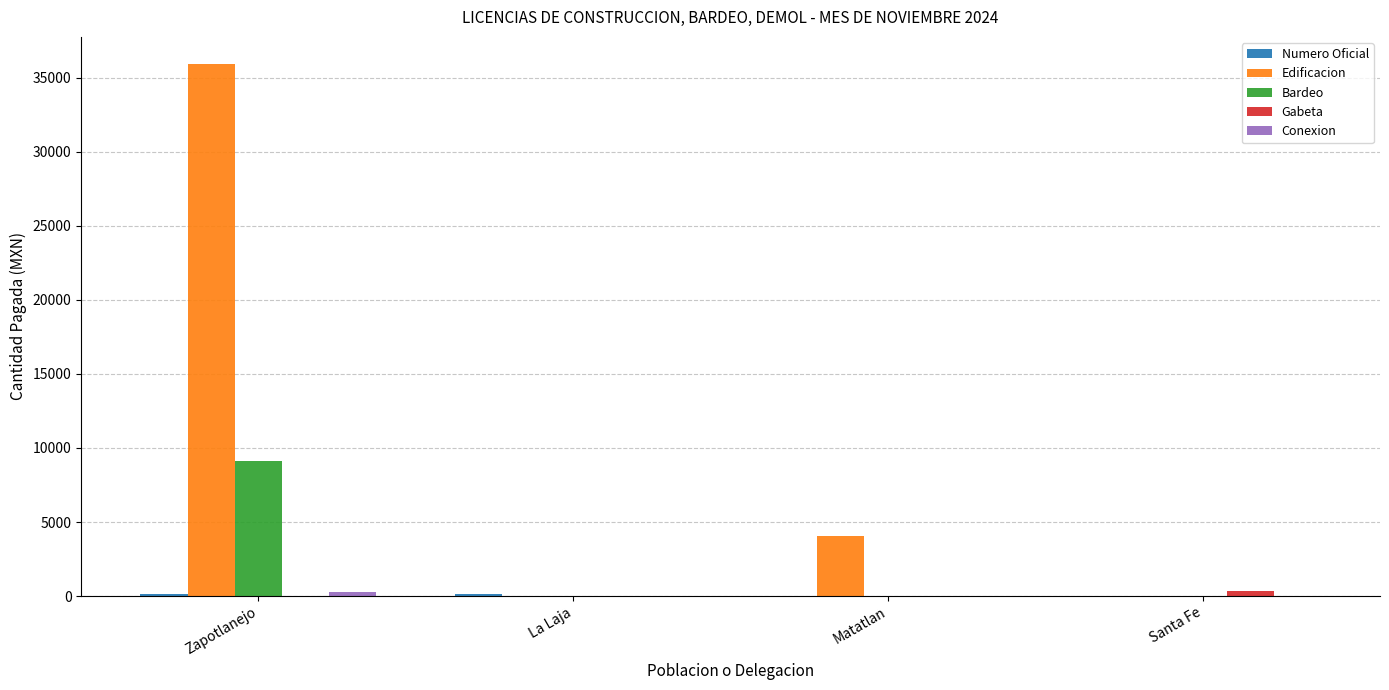

Between Matatlan and Santa Fe, which series saw the biggest shift?

Edificacion